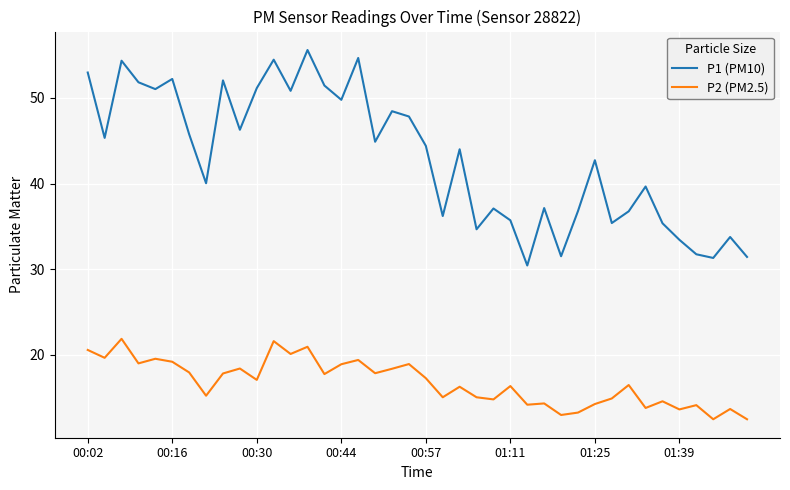

How many lines are shown in the chart?

2